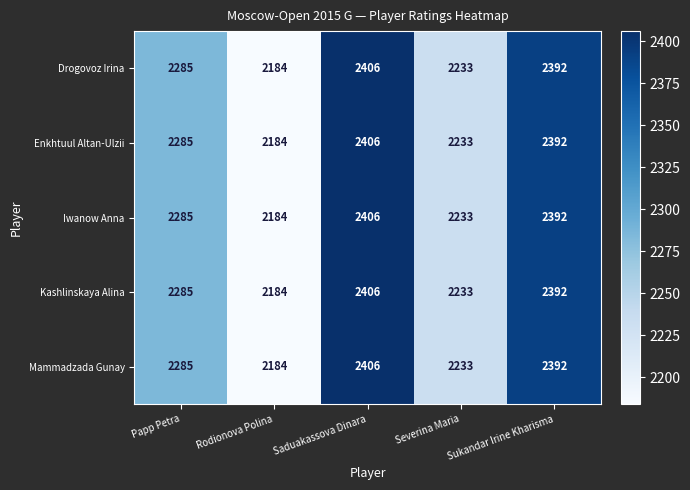

What is the sum of the Iwanow Anna values at Sukandar Irine Kharisma and Papp Petra?

4677